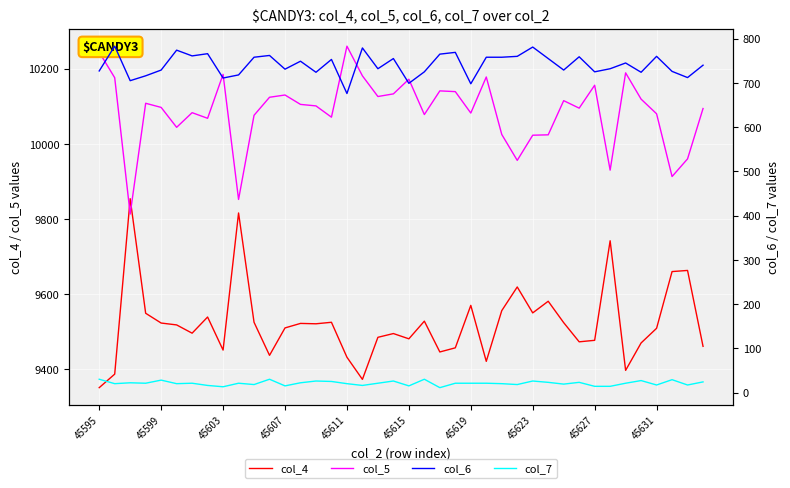

Is this an area chart (filled region under the line)?

No